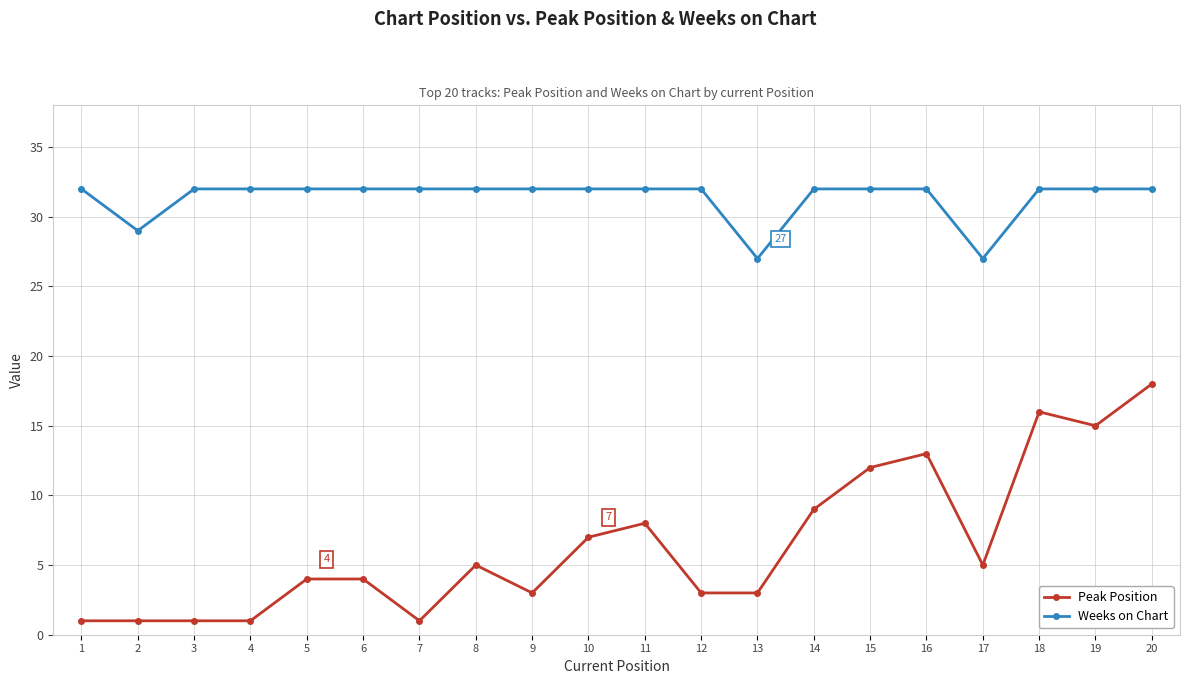

Is it true that Weeks on Chart equals 7 at 20?

False